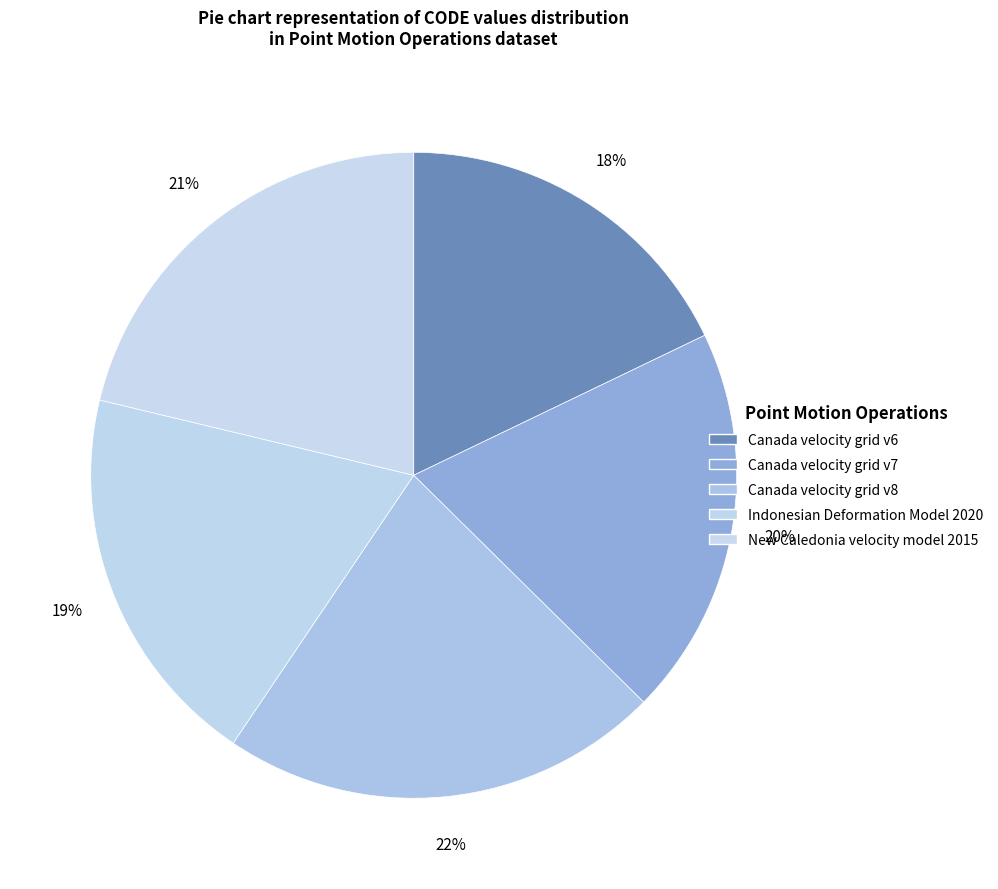

To the nearest percent, what portion does Canada velocity grid v6 represent?

18%